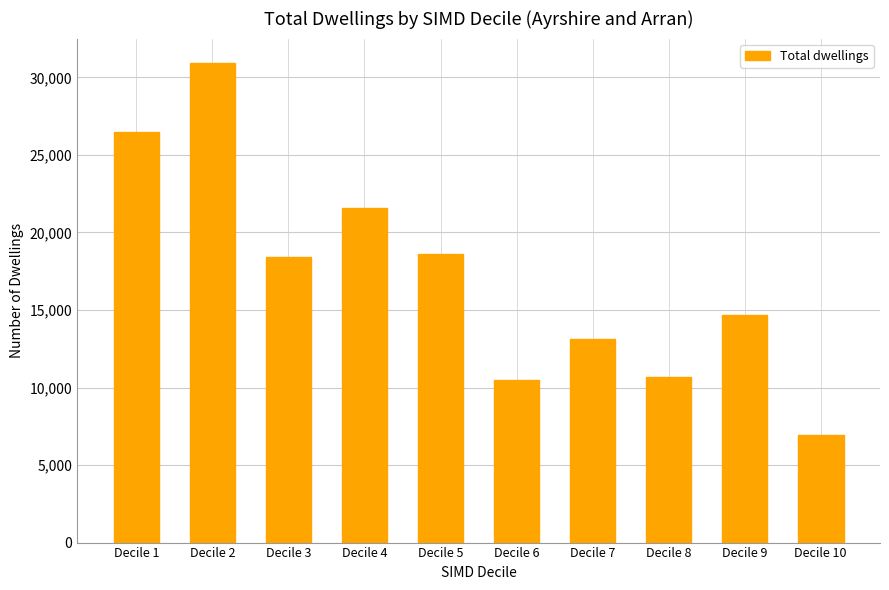

What is the change in value from Decile 2 to Decile 9?

-16286